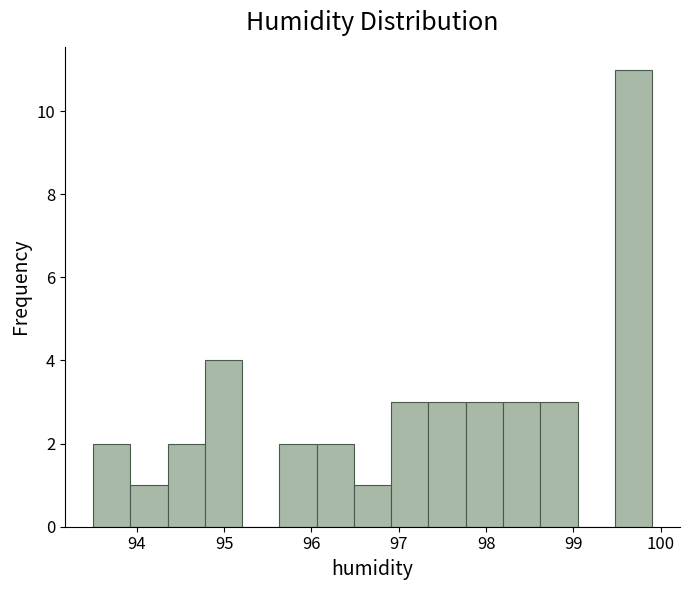

Which range on the x-axis has the tallest bar?

99.5 to 99.9